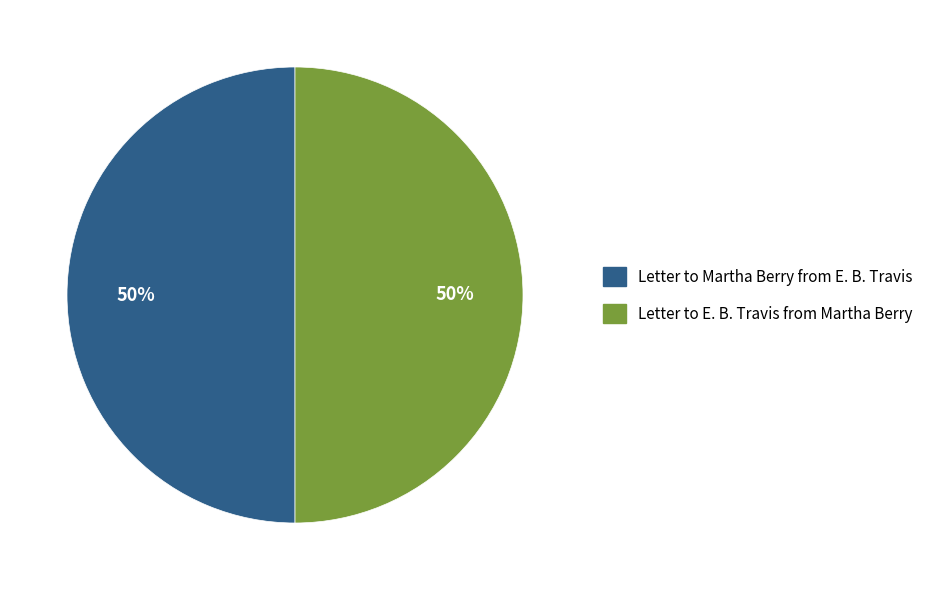

Combined, do Letter to E. B. Travis from Martha Berry and Letter to Martha Berry from E. B. Travis account for over 50%?

Yes